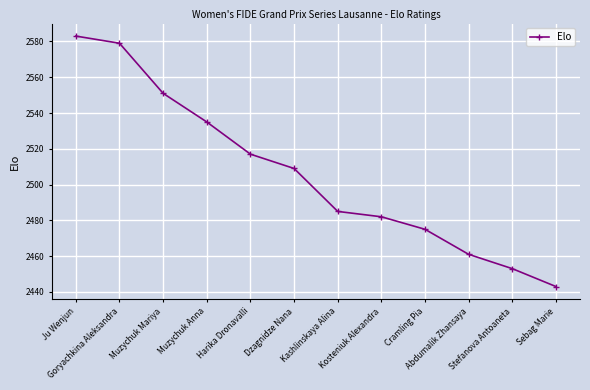

At which category does the chart reach its minimum across all series?

Sebag Marie